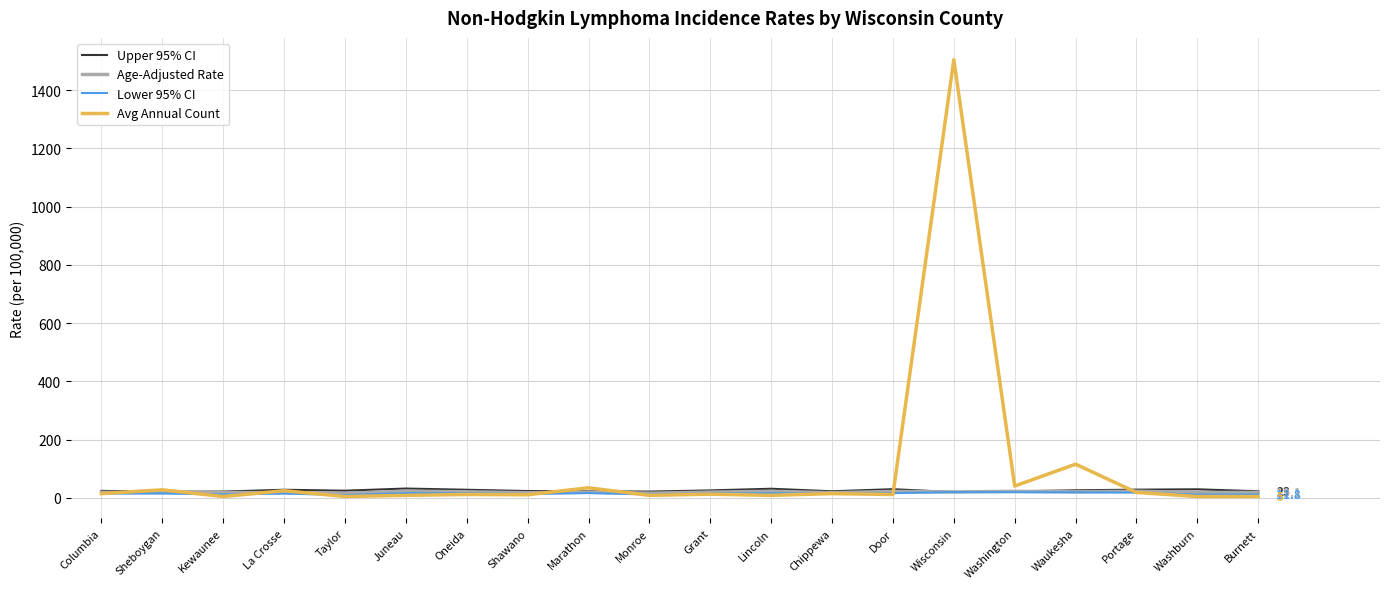

What is the smallest value displayed?

5.0